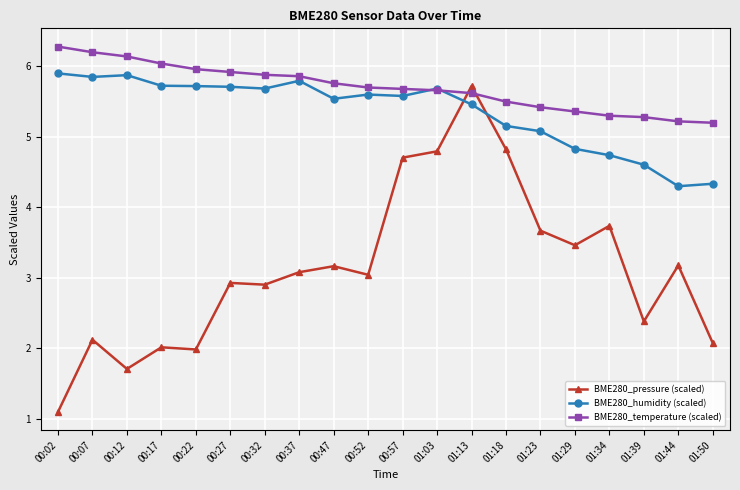

How many categories are shown in the chart?

20